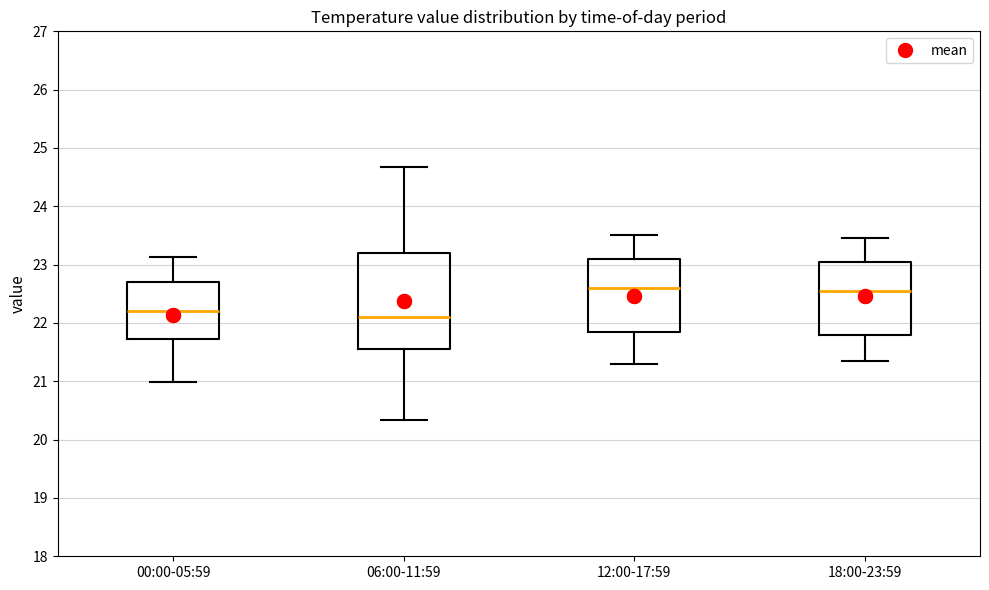

Reading left to right, read every box against the y-axis: the position of its median line, the range the box covers, and the ends of its whiskers. The values are not printed on the chart, so give them approximately, as read against the axis.

00:00-05:59: median 22.2, box 21.7 to 22.7, whiskers 21.0 to 23.1
06:00-11:59: median 22.1, box 21.6 to 23.2, whiskers 20.3 to 24.7
12:00-17:59: median 22.6, box 21.9 to 23.1, whiskers 21.3 to 23.5
18:00-23:59: median 22.6, box 21.8 to 23.1, whiskers 21.4 to 23.5